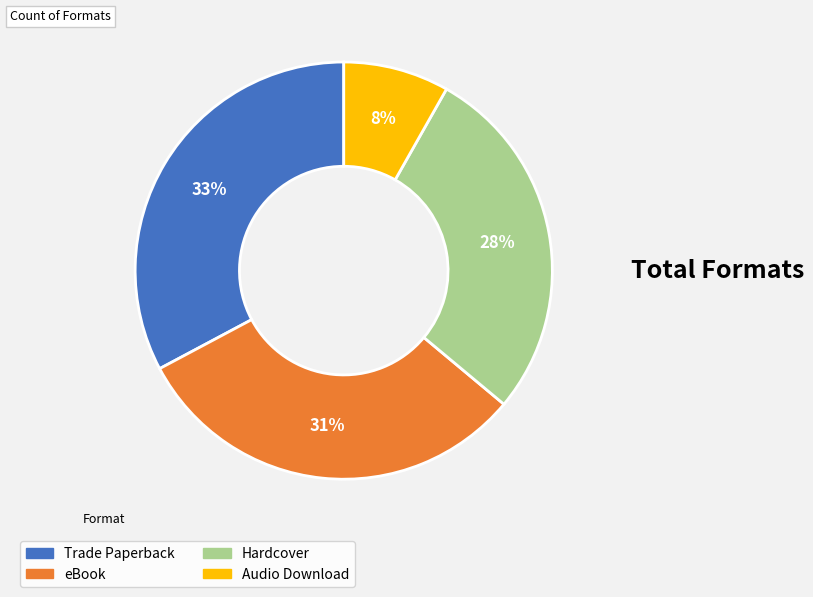

Does any single category account for the majority?

No